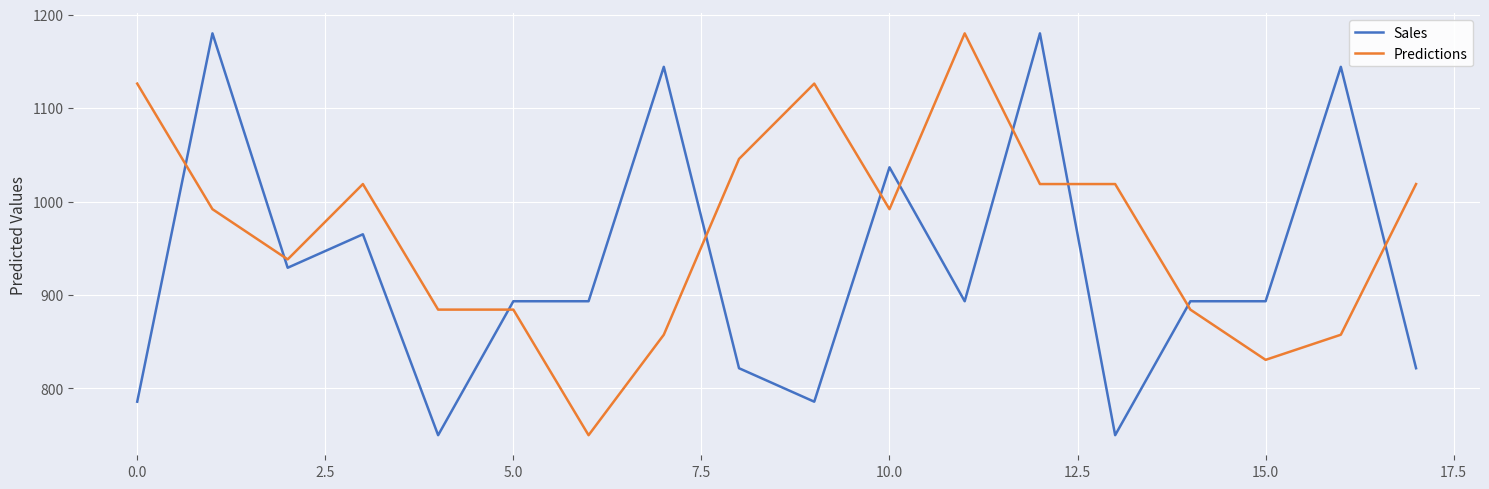

True or false: Sales and Predictions intersect in this chart.

True